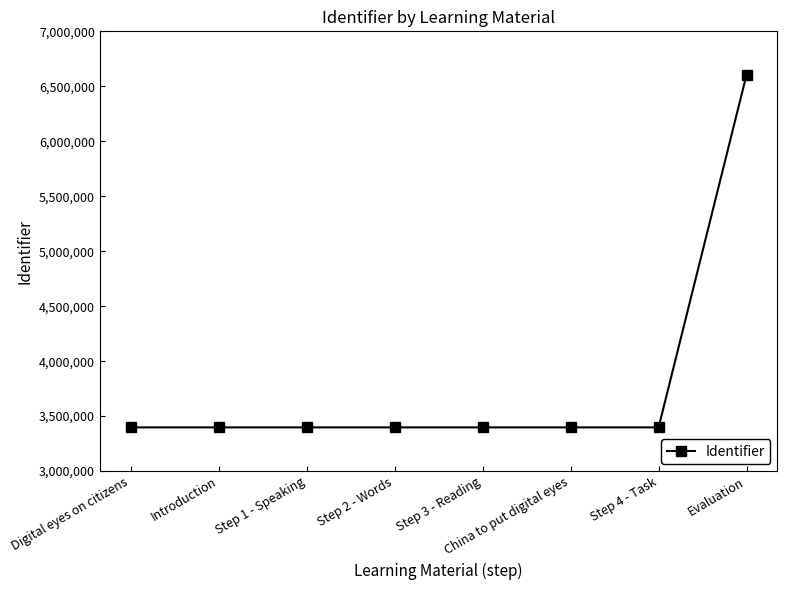

What is the difference between the maximum and second lowest values?

3208514